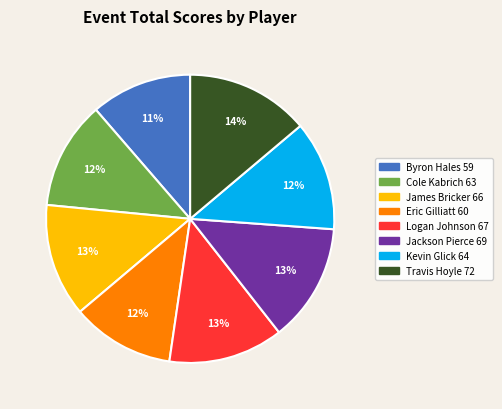

Which has a higher value, Cole Kabrich or Logan Johnson?

Logan Johnson